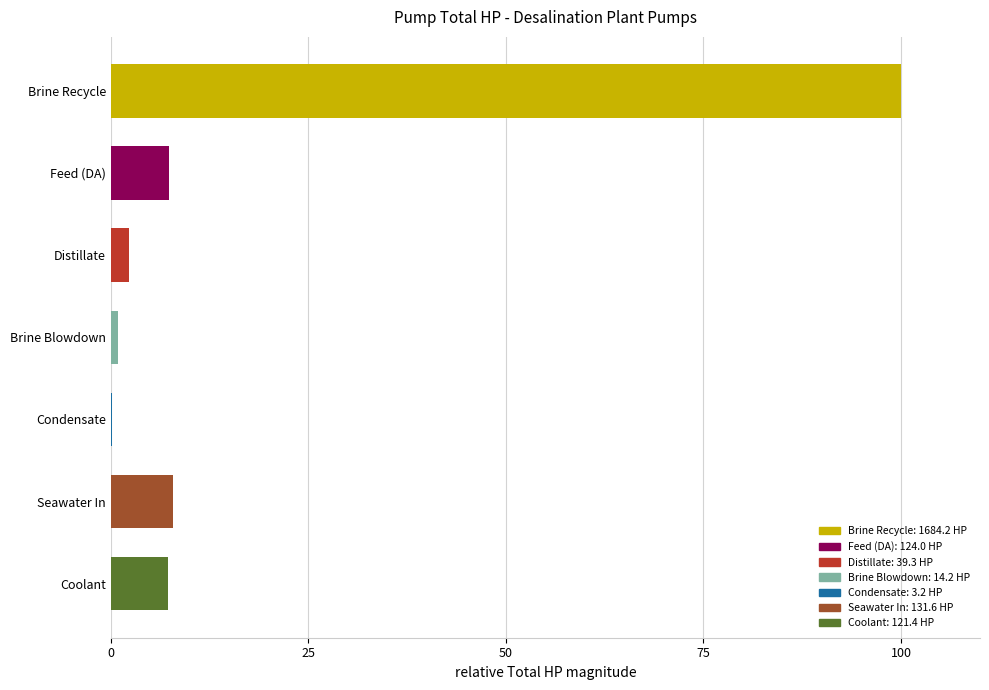

True or false: the data shows 130.4 at Brine Recycle.

False